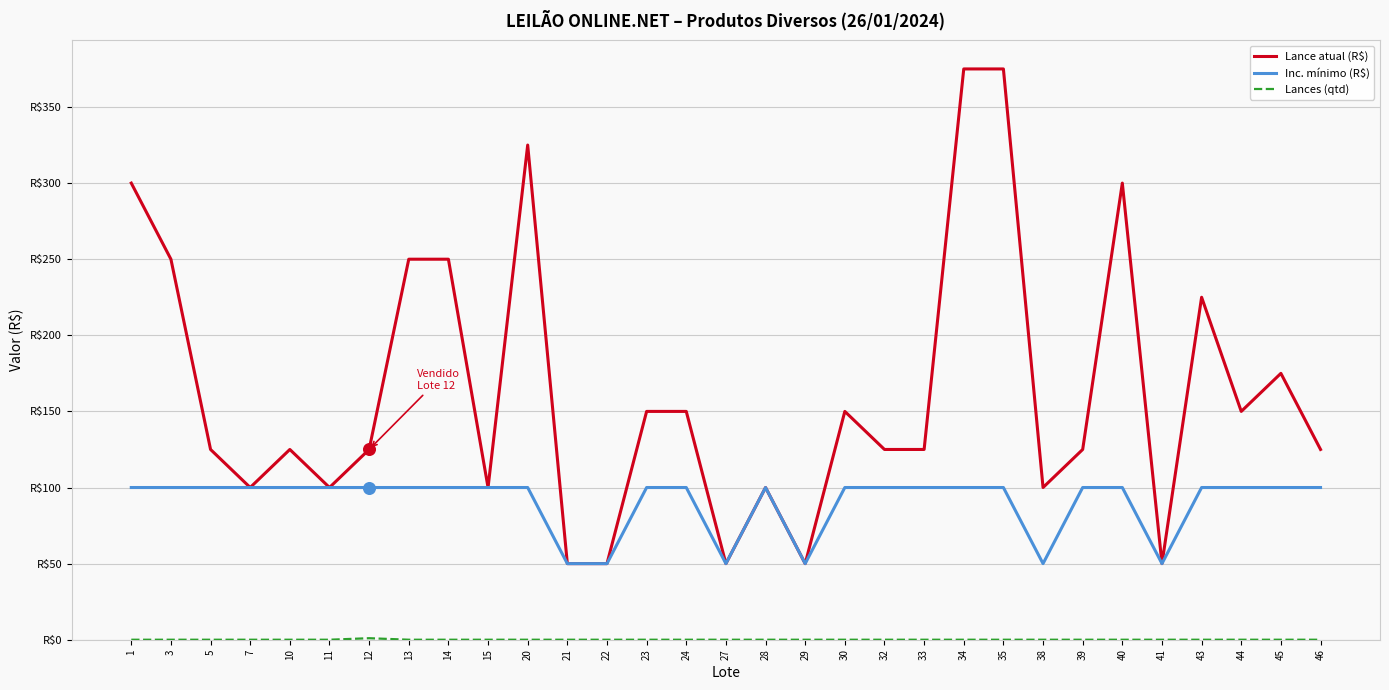

Which series has the largest total across all categories?

Lance atual (R$)